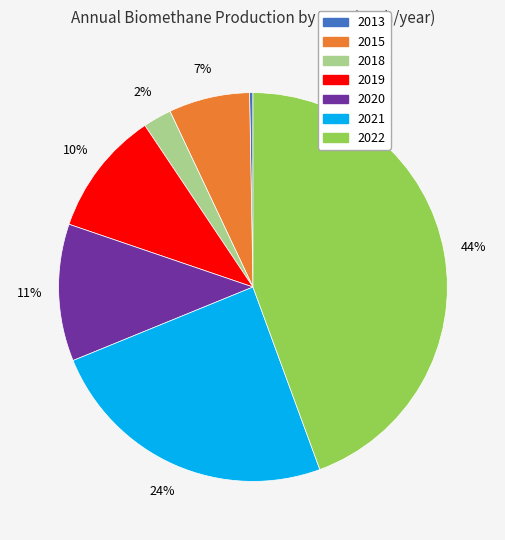

To the nearest percent, what is the average slice percentage?

14%